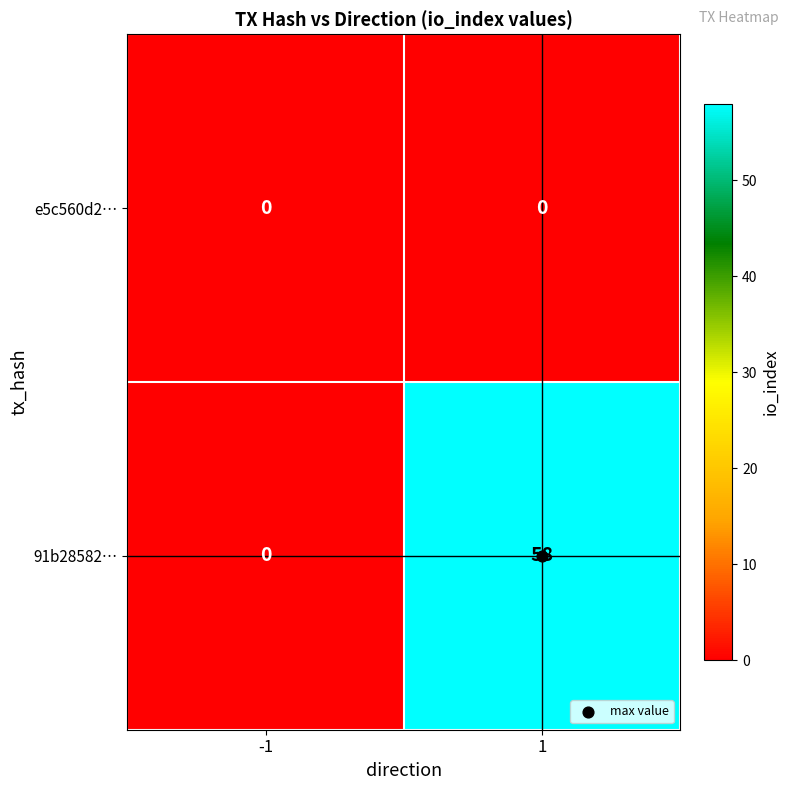

How many distinct data groups are displayed?

2